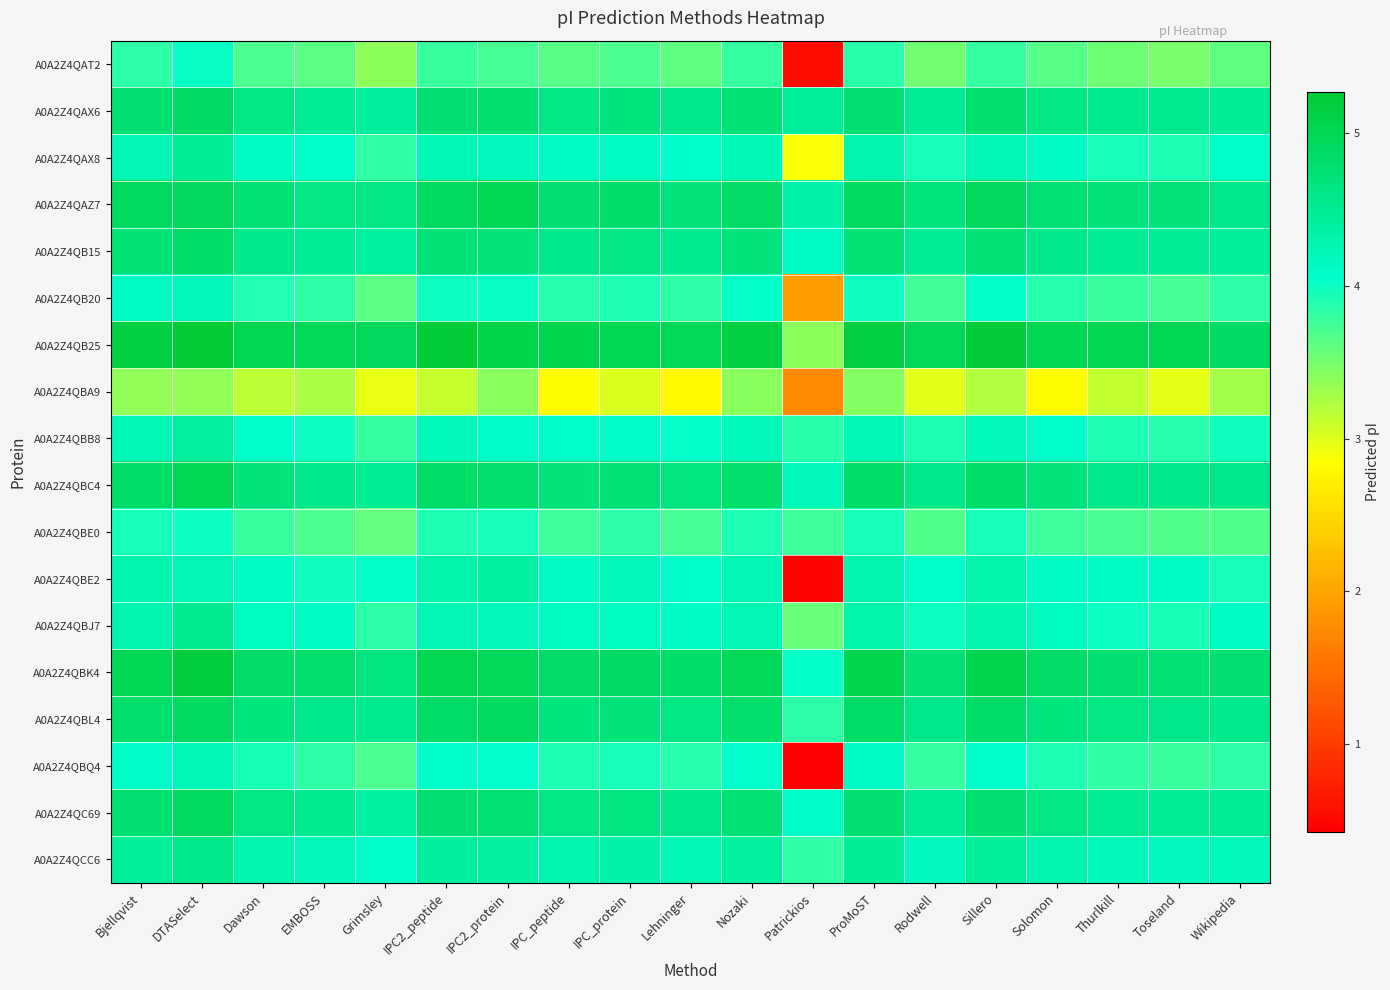

At which category is the sum across all series the highest?

DTASelect